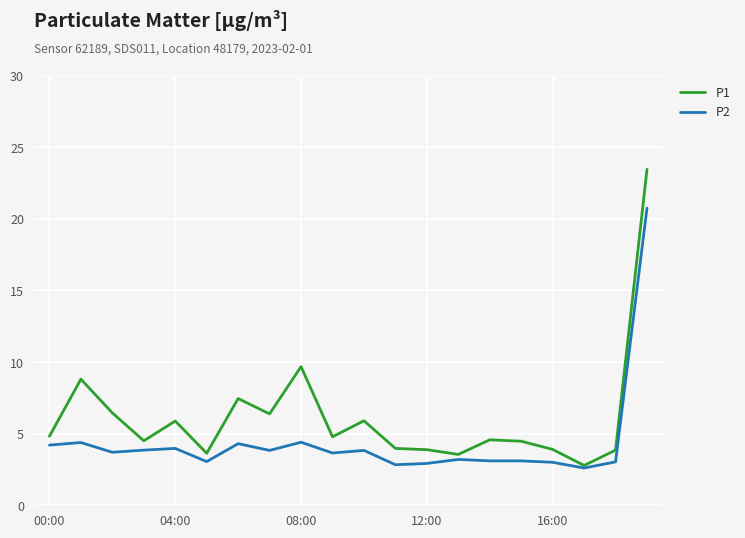

True or false: P1 has more than 1 points higher than both neighbors.

True